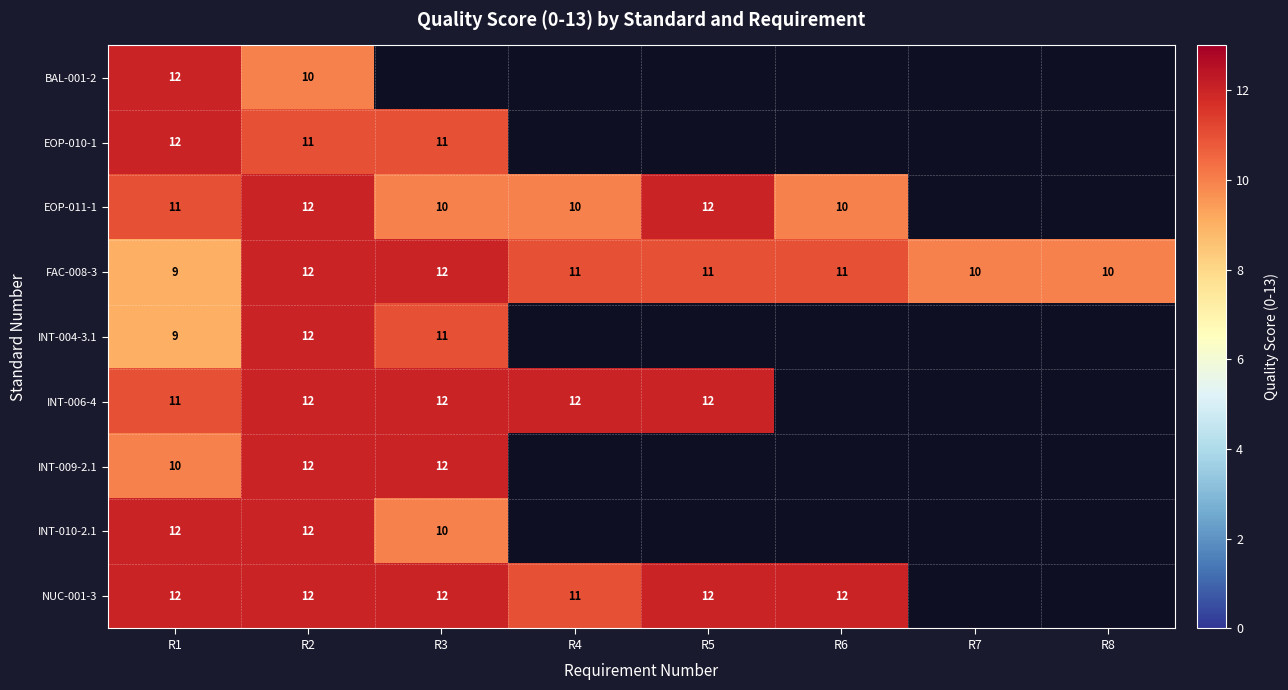

How many series are shown in this chart?

9